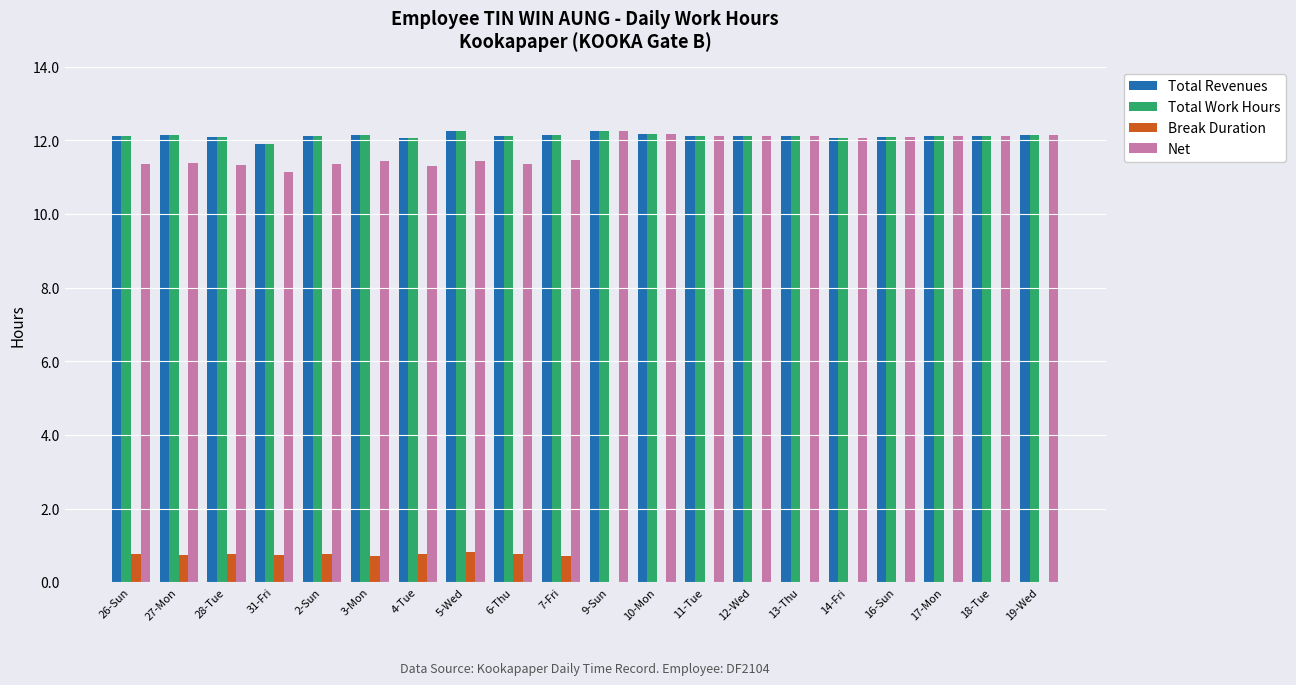

How many data points does each series have?

20